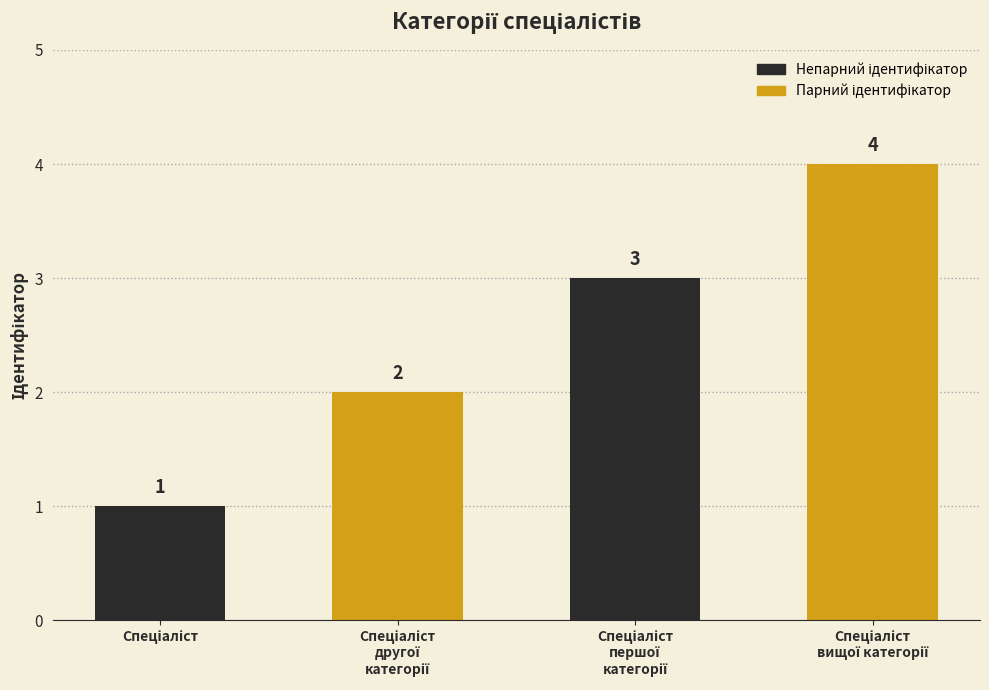

What is the value of the 3rd bar from the left?

3